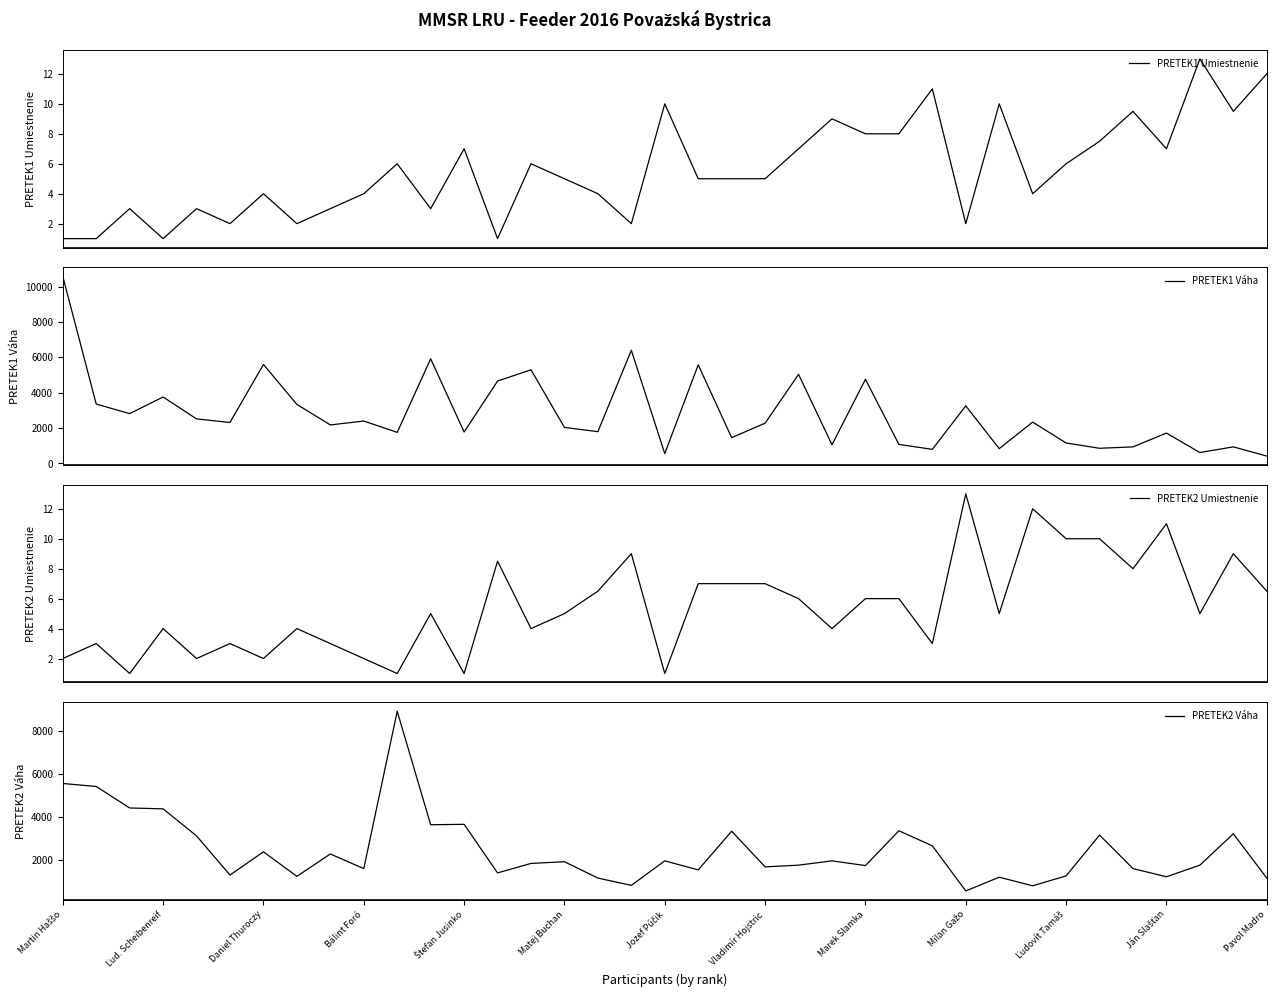

What is the difference between the second highest and second lowest values in the PRETEK1 Umiestnenie series?

11.0